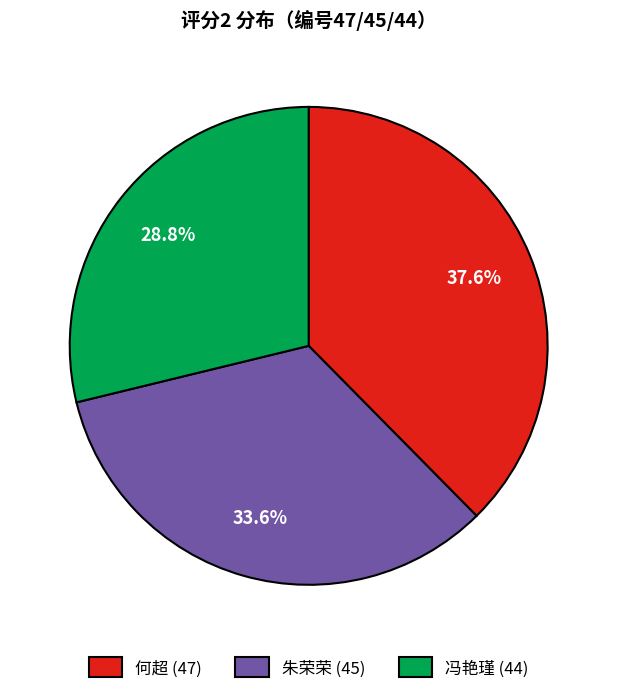

Is there a majority slice in this chart?

No